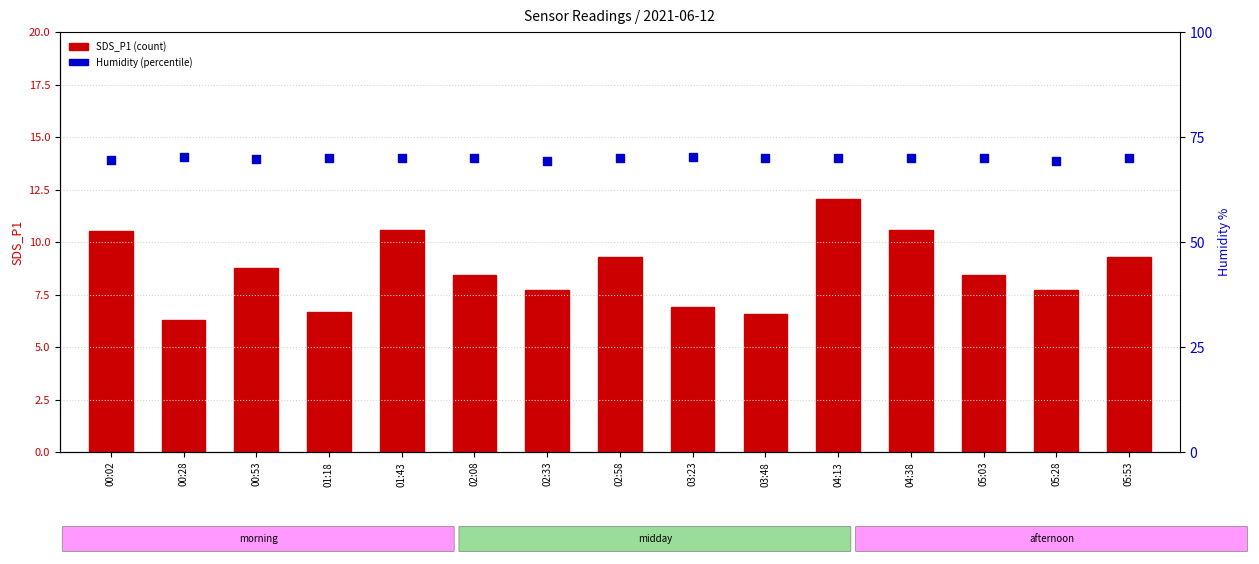

Which series has the largest Y range (max minus min)?

SDS_P1 (count)